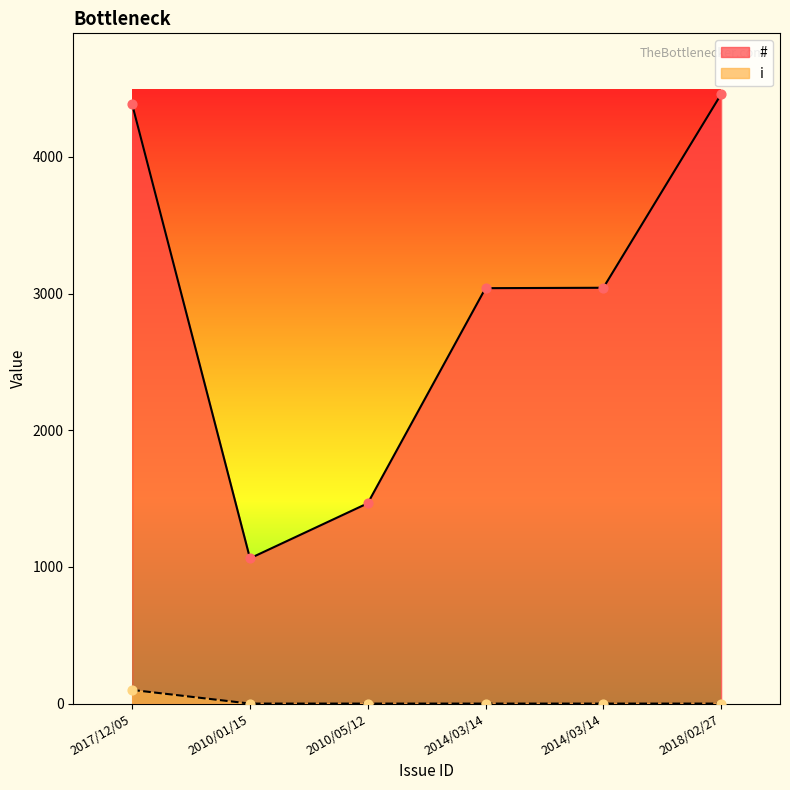

Is the value of i at 2014/03/14 greater than the value of # at 2010/01/15?

No